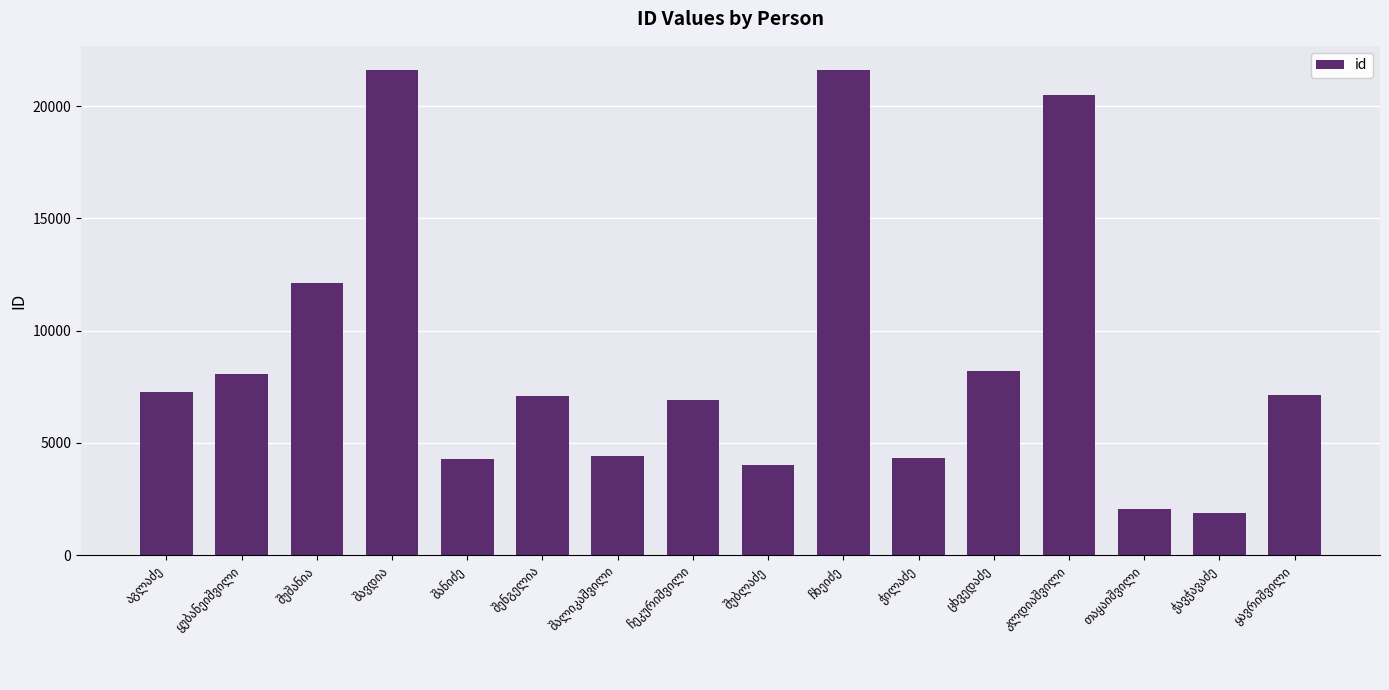

What is the difference between the maximum and second lowest values?

19561